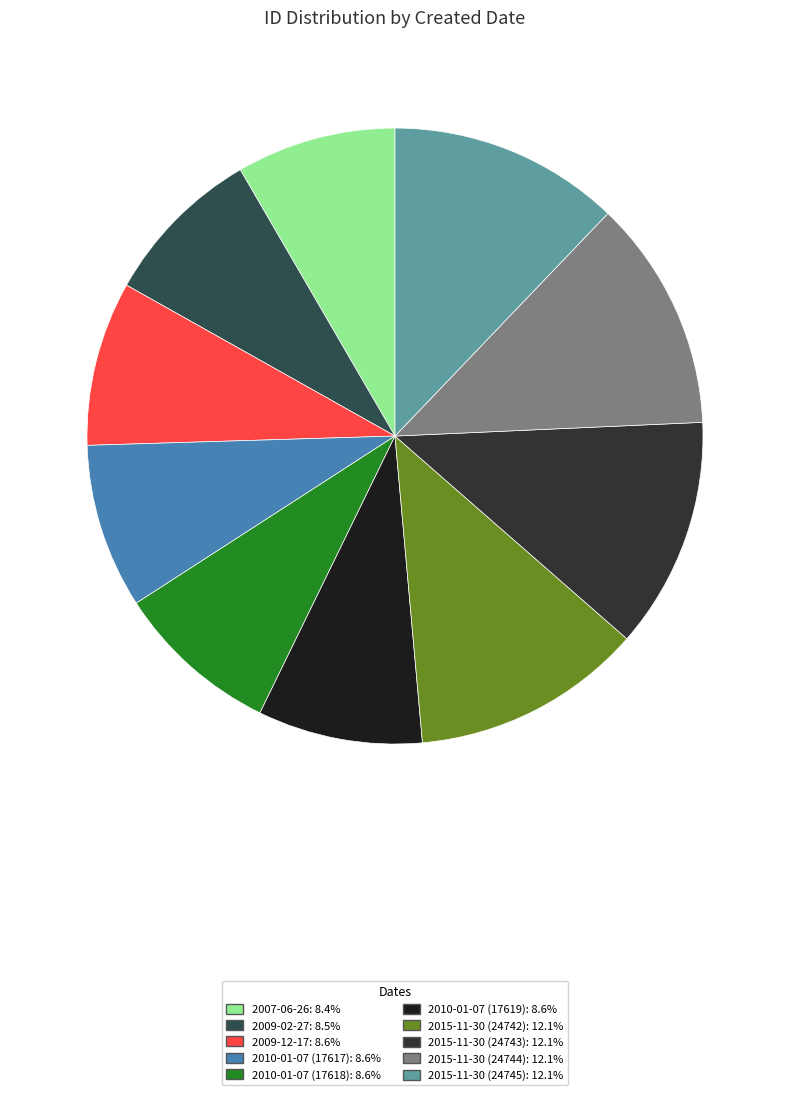

To the nearest percent, what is the combined percentage of 2009-02-27 and 2007-06-26?

17%